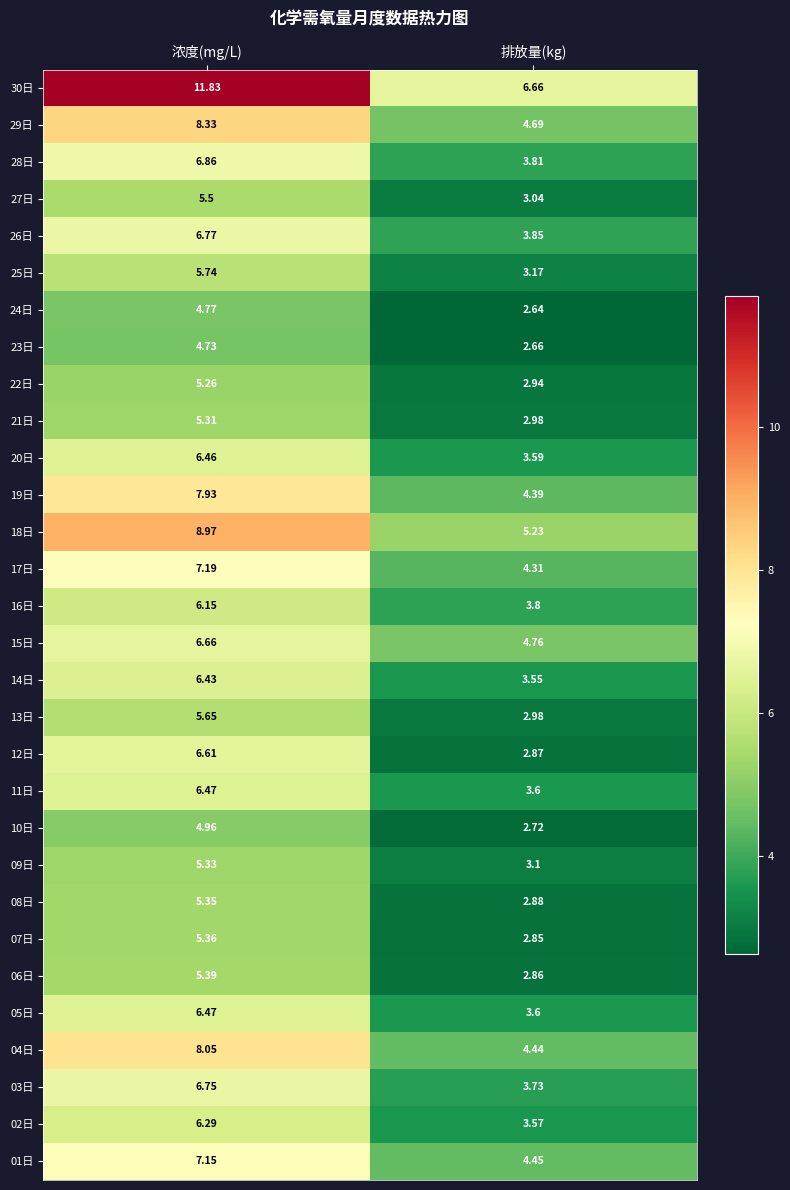

Which category has the highest value across all series?

浓度(mg/L)